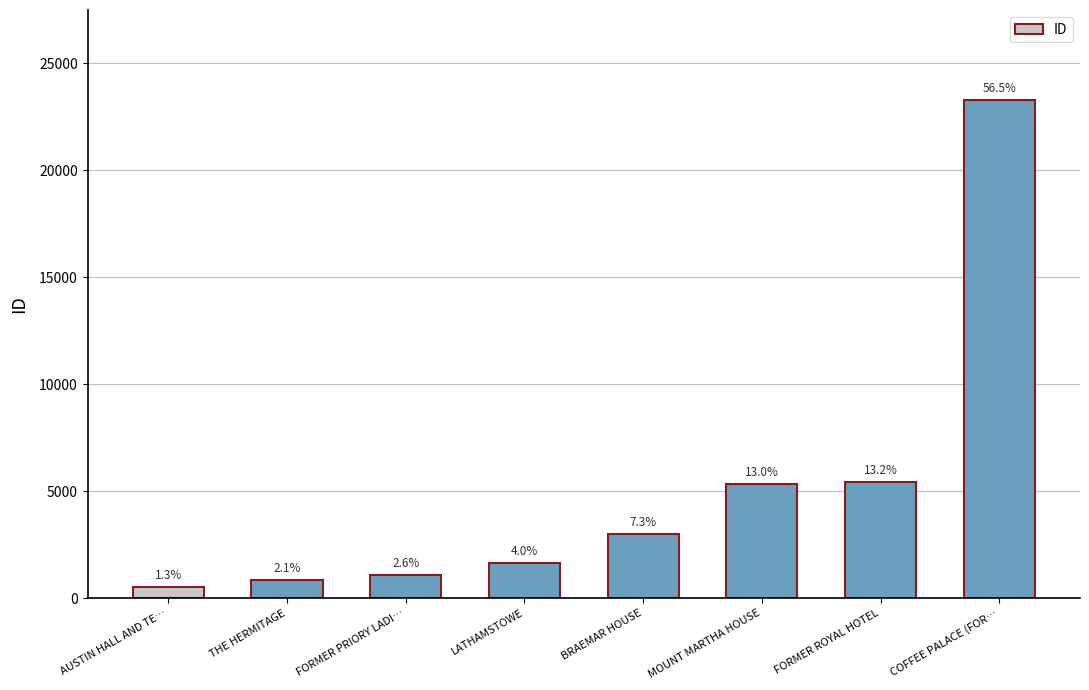

Are the bars horizontal?

No